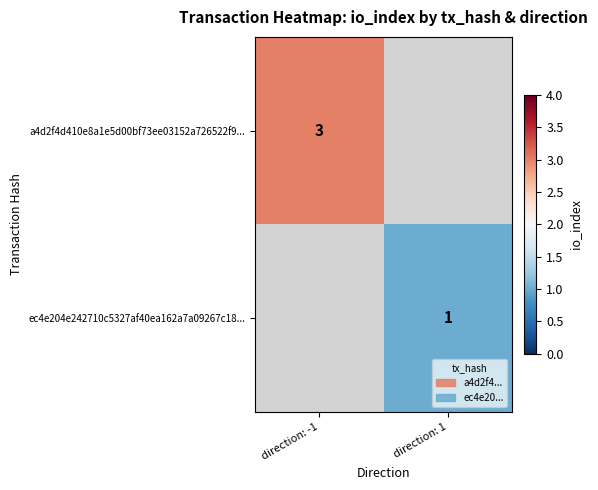

Is it true that a4d2f4d410e8a1e5d00bf73ee03152a726522f9... equals 3 at direction: -1?

True